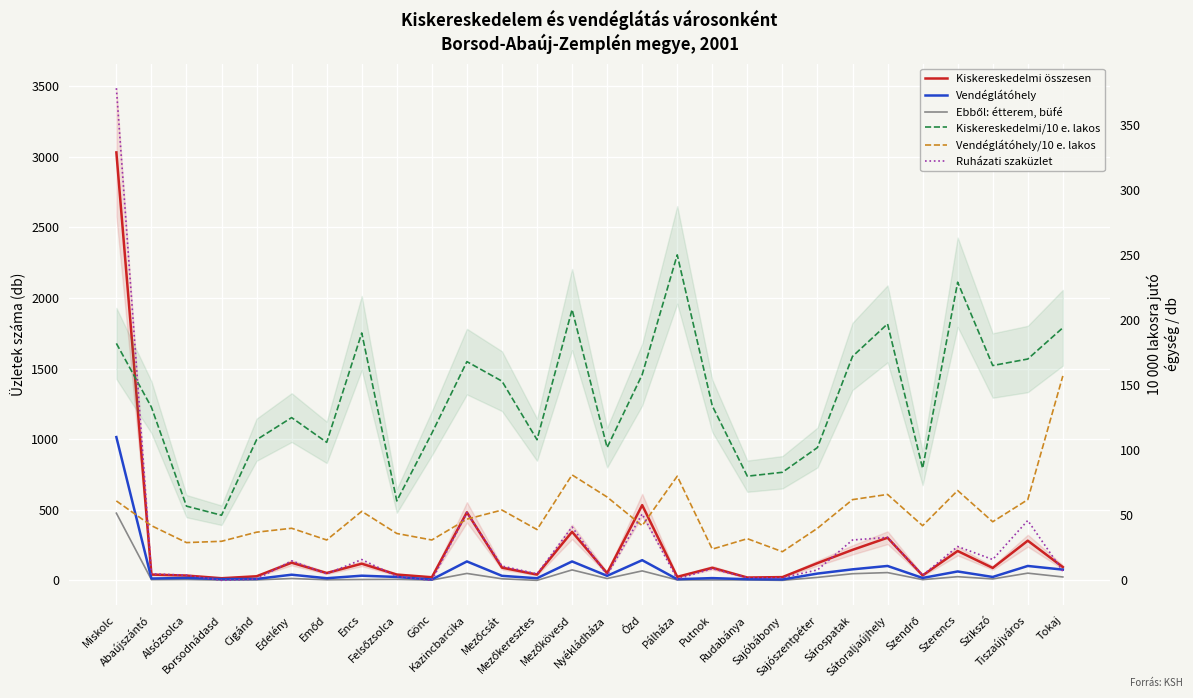

What is the difference between the maximum and minimum values in the Kiskereskedelmi/10 e. lakos series?

200